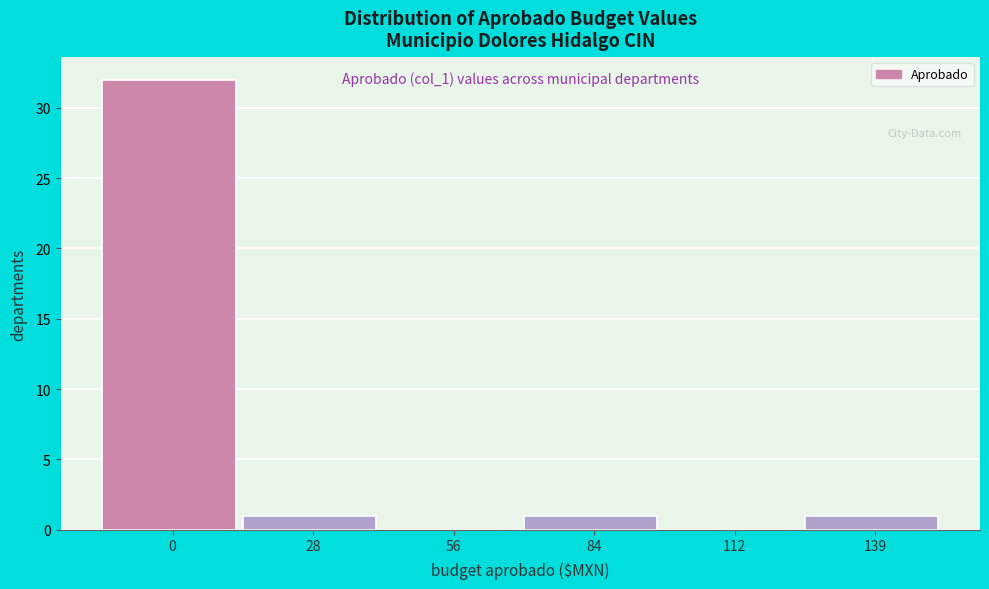

Reading left to right, transcribe all the data shown in this chart.

0=32	28=1	56=0	84=1	112=0	139=1